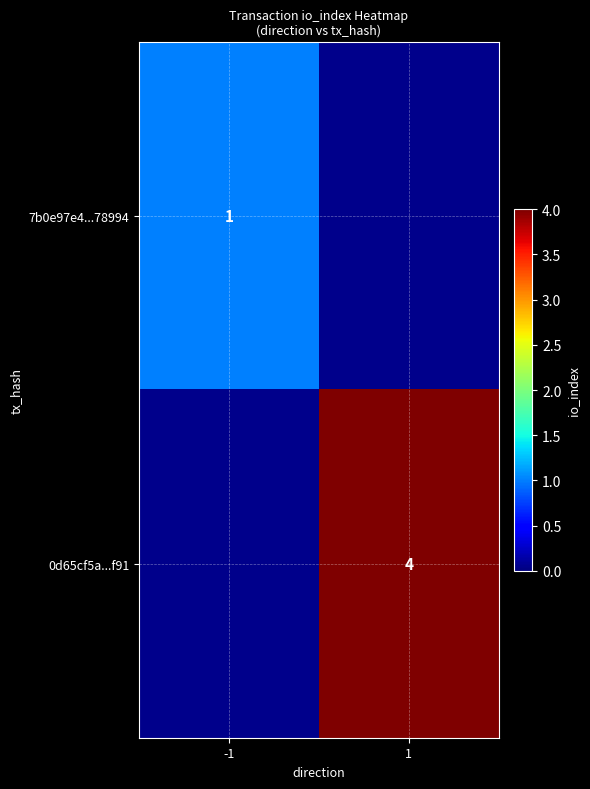

The 0d65cf5a...f91 series shows 4 at 1. True or false?

True